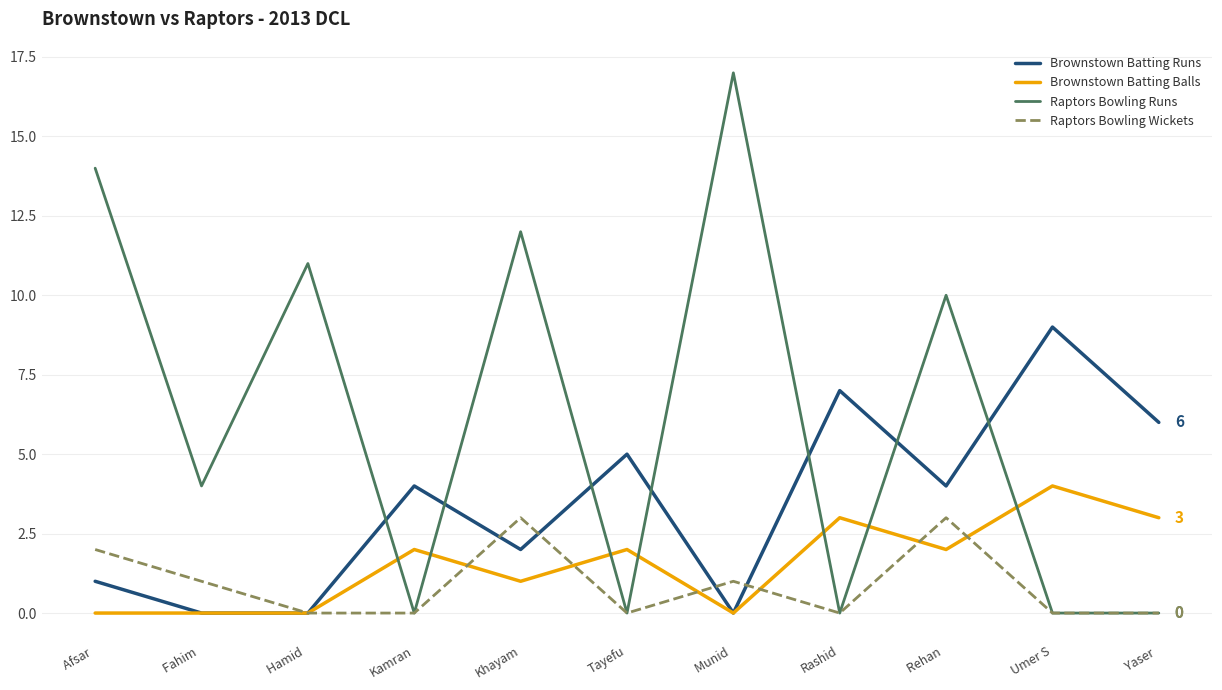

Does the chart display data point markers on the line(s)?

No